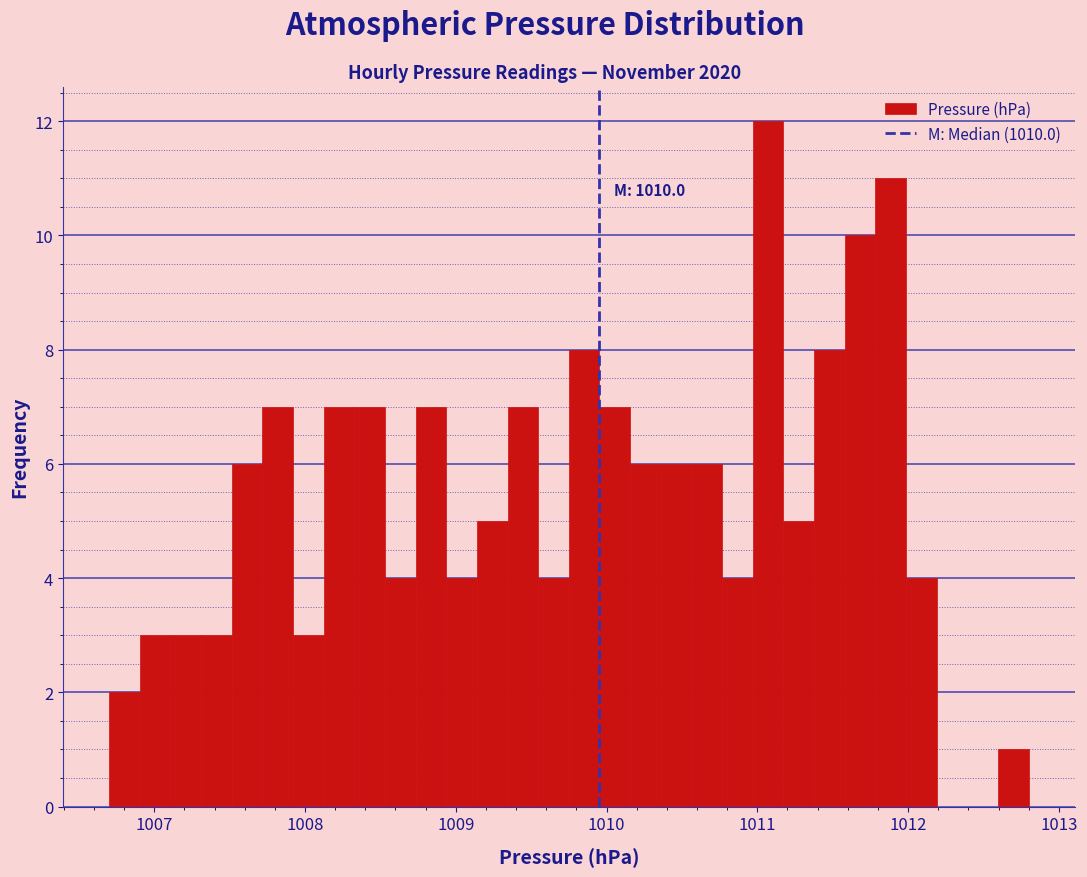

Around what value on the x-axis is the tallest bar? Give the approximate position of its centre, as read against the axis.

1011.1